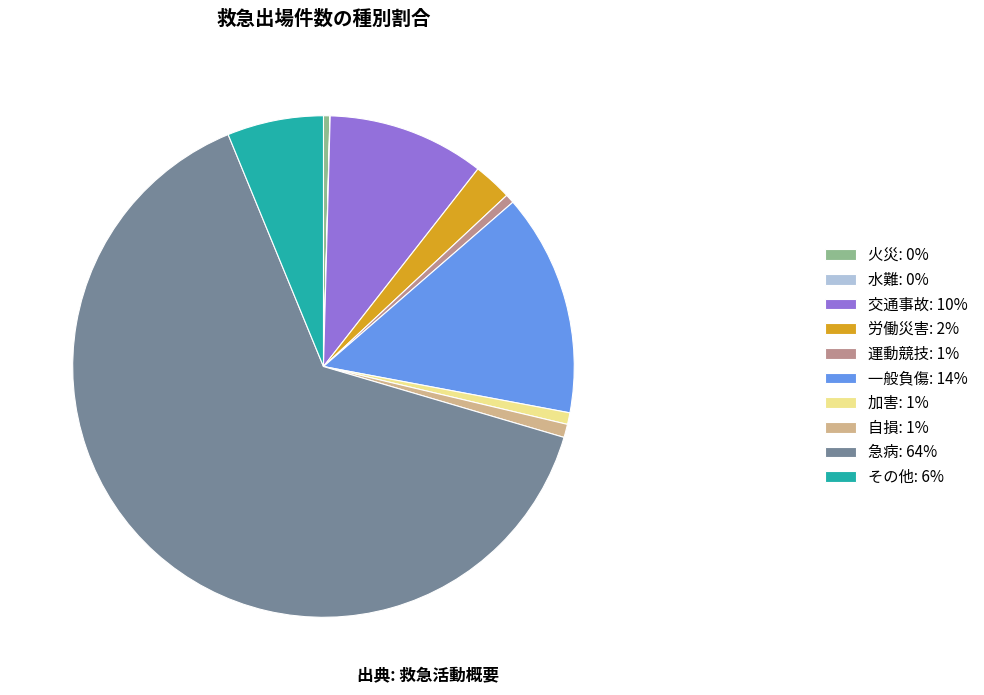

Do 火災: 0% and 自損: 1% together represent more than half of the pie?

No